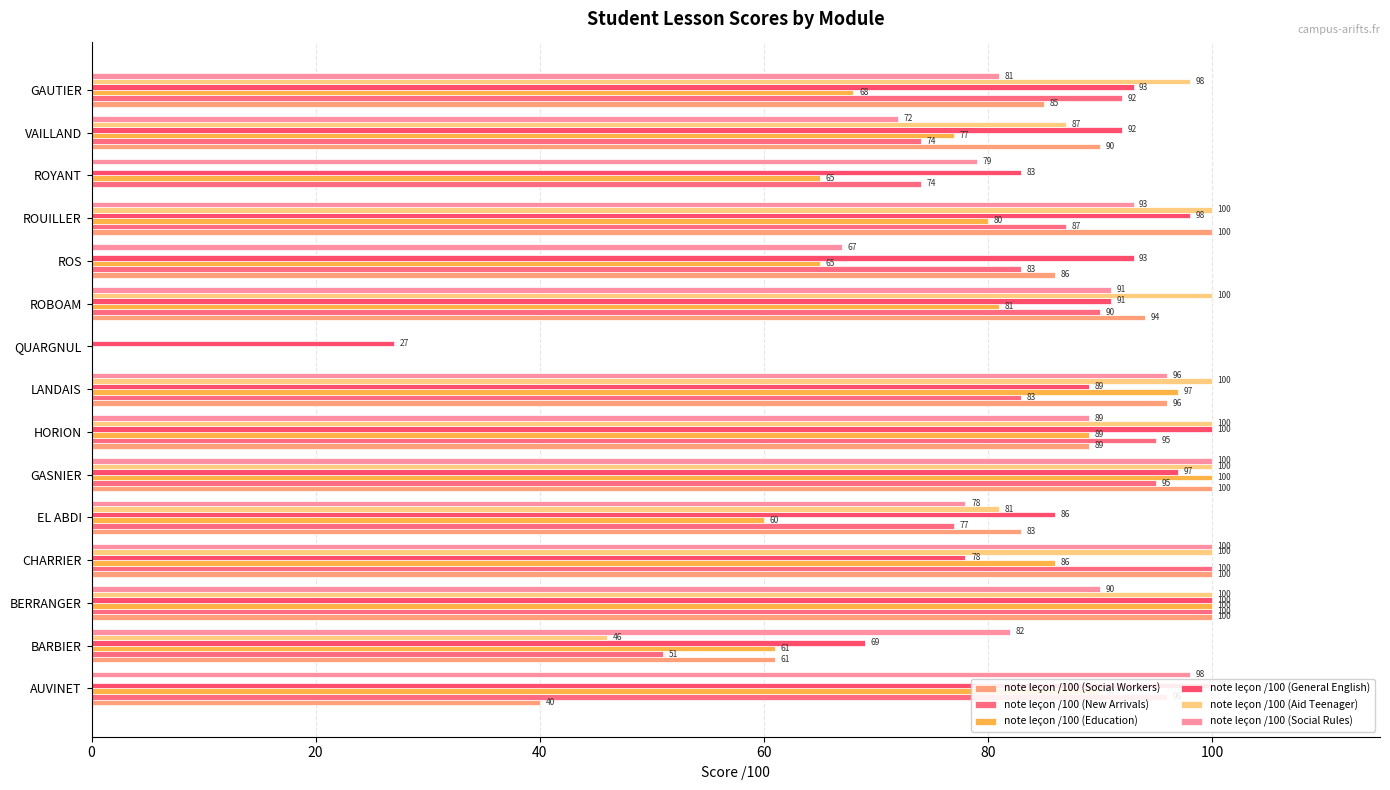

What is the sum of all note leçon /100 (General English) values?

1296